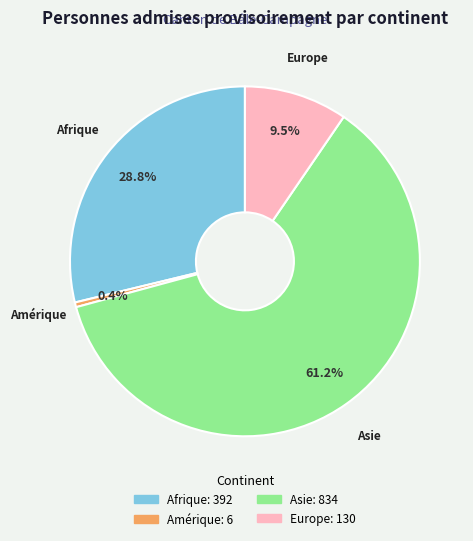

Count the number of slices in the pie.

4